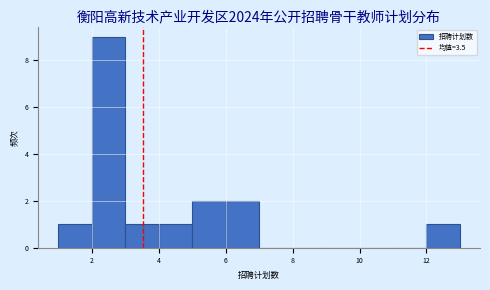

Reading left to right, transcribe this chart: for each bar, give the range it covers on the x-axis and its height. The values are not printed on the chart, so give them approximately, as read against the axis.

1 to 2: 1
2 to 3: 9
3 to 4: 1
4 to 5: 1
5 to 6: 2
6 to 7: 2
7 to 8: 0
8 to 9: 0
9 to 10: 0
10 to 11: 0
11 to 12: 0
12 to 13: 1